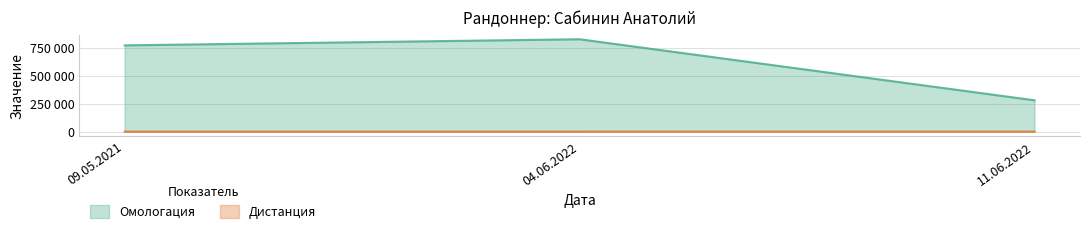

How many Дистанция values are between 200 and 300?

3